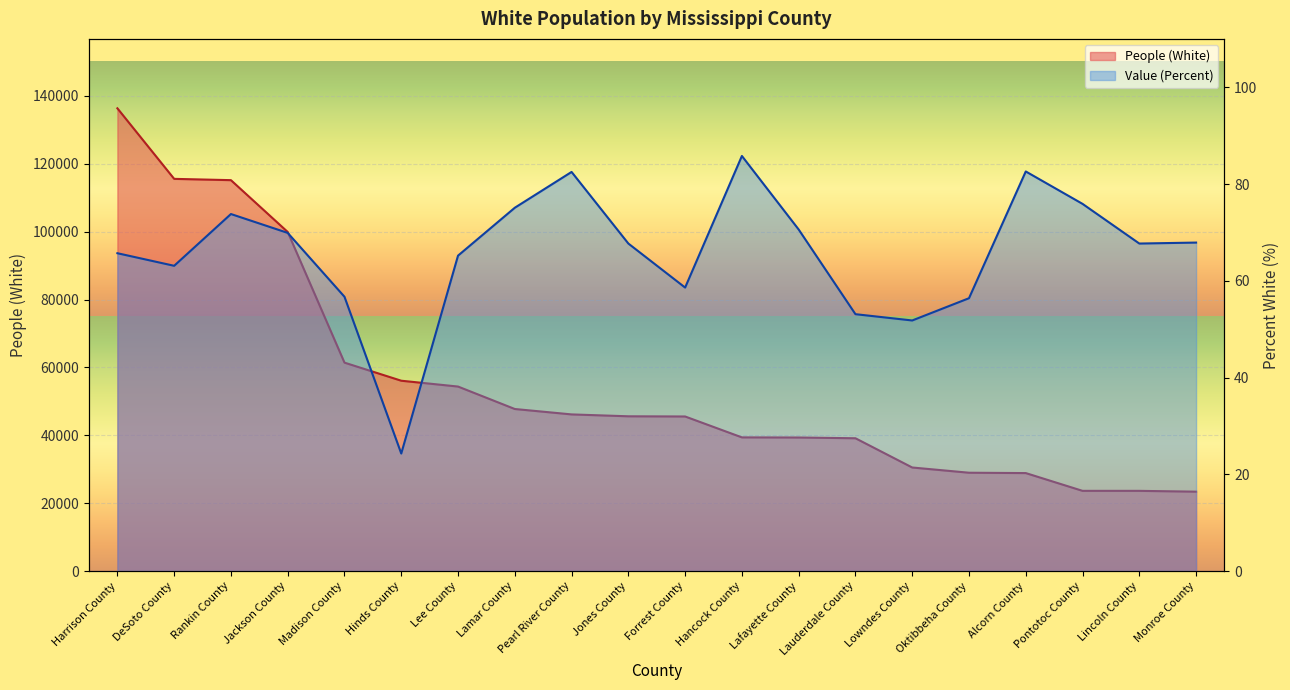

What is the total value across all series at Pontotoc County?

23713.9